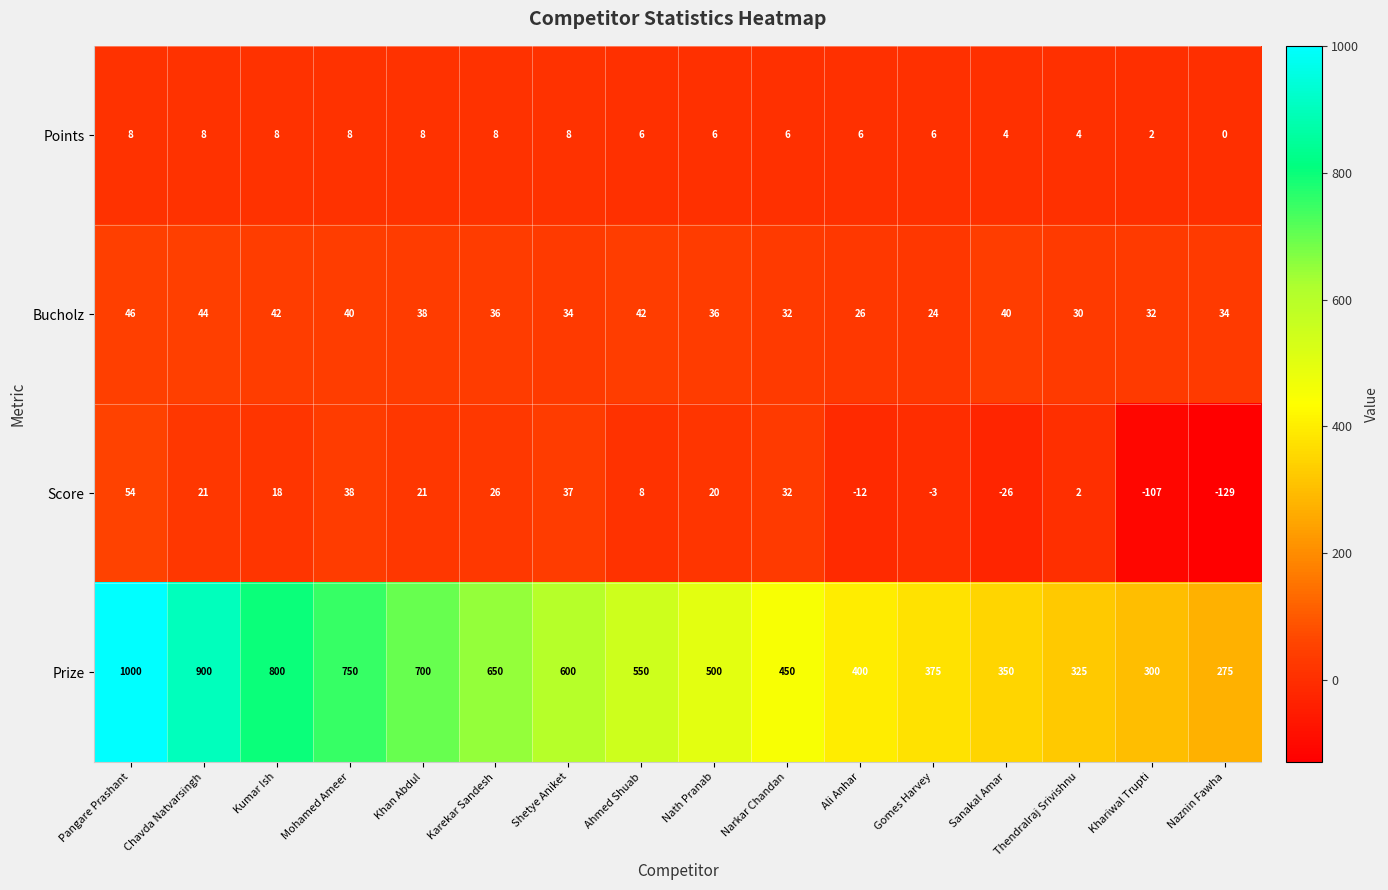

What is the difference between the maximum and minimum values in the Score series?

183